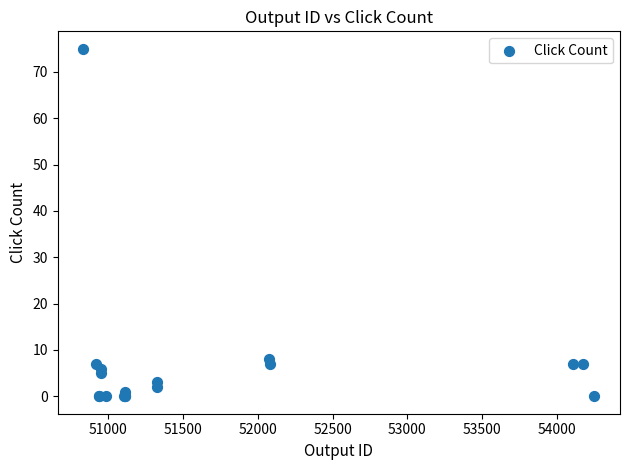

What Y value in the scatter plot is closest to 37?

8